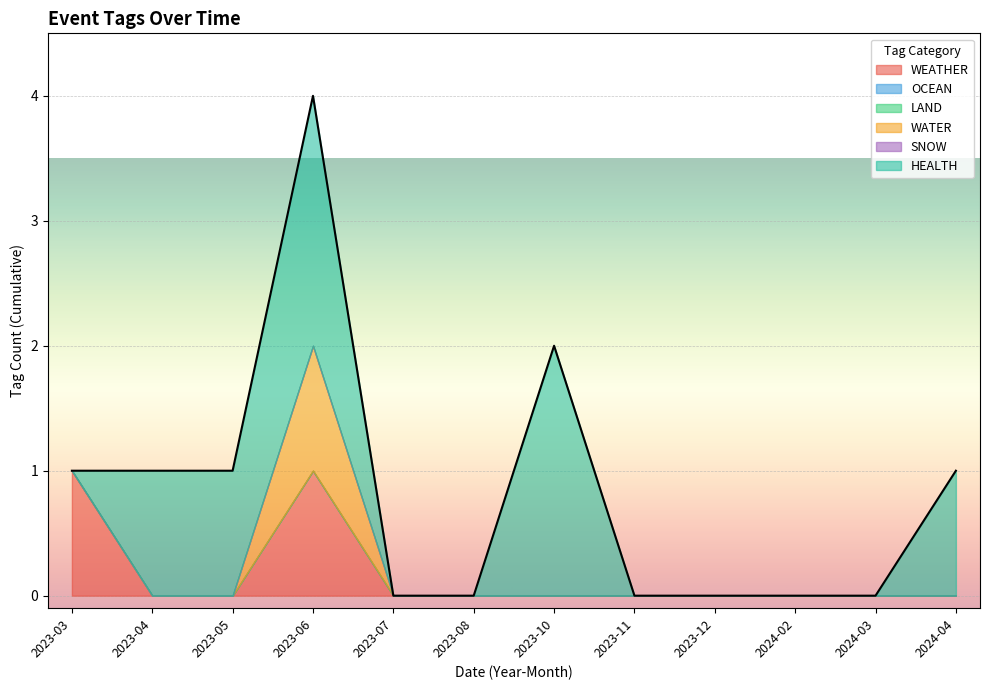

Where is HEALTH nearest to the value 1?

2023-04